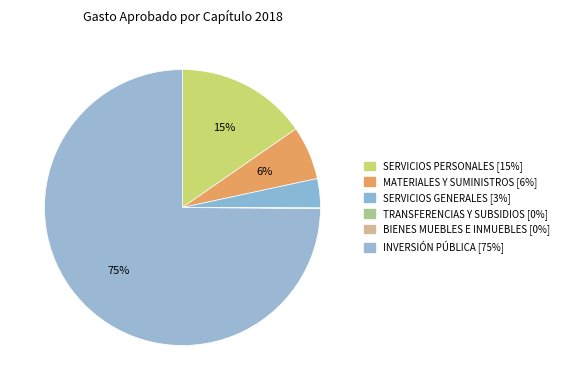

Which slice is the largest?

INVERSIÓN PÚBLICA